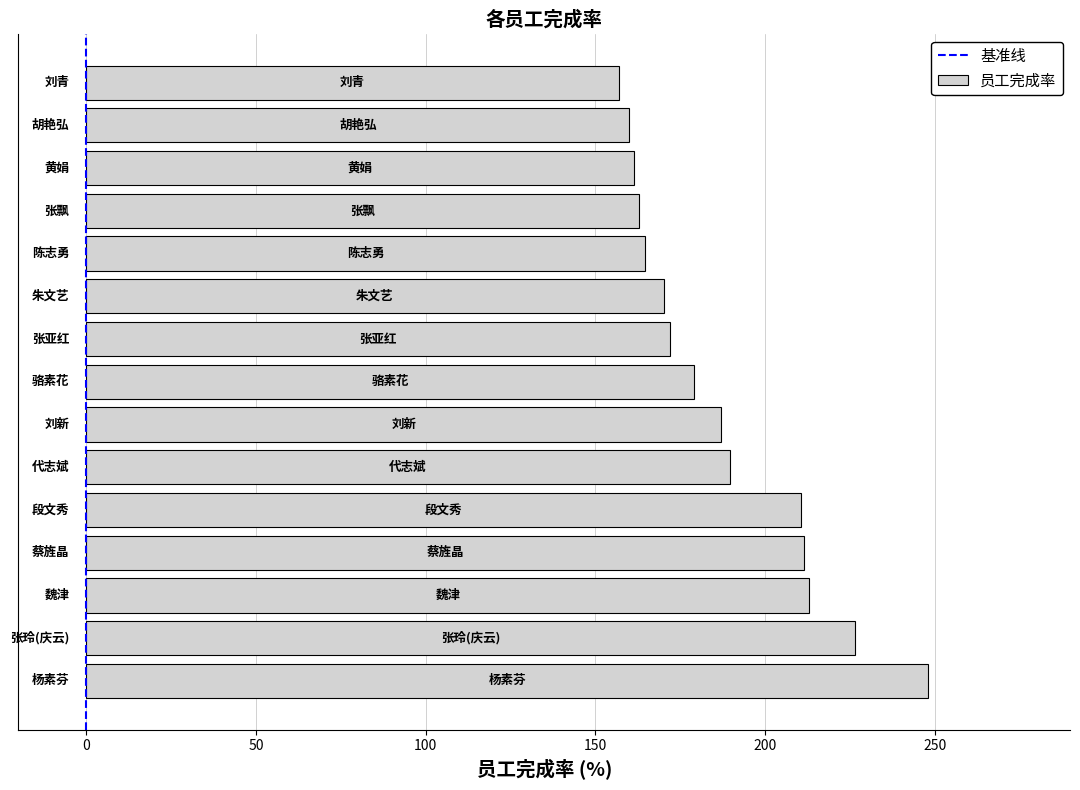

What is the minimum value shown in the chart?

156.9